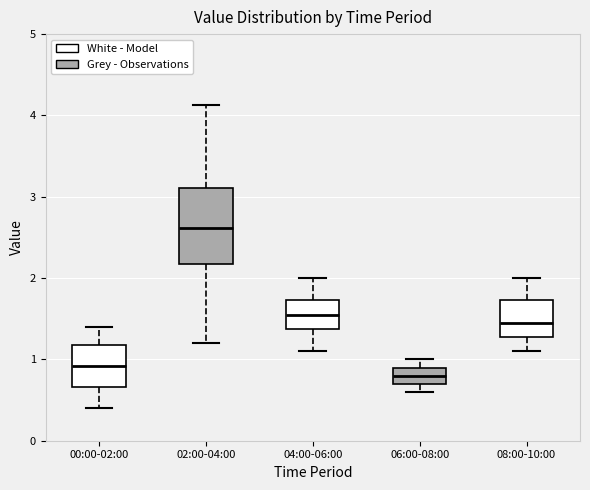

Which box's median line is the highest?

02:00-04:00